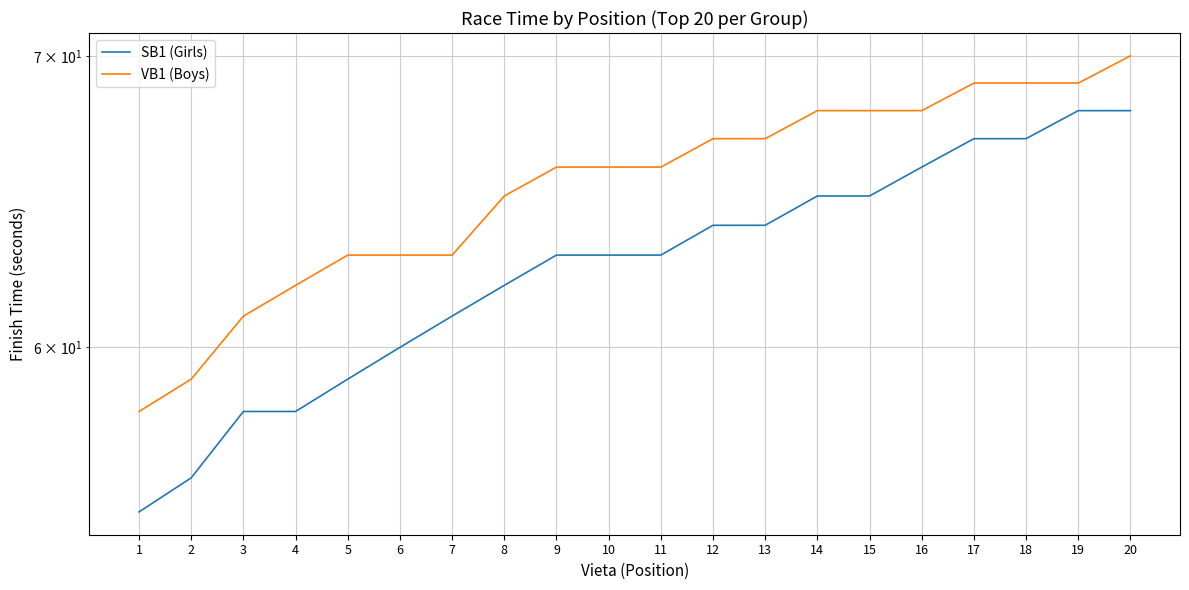

Read the VB1 (Boys) value at 1, to the nearest 10.

60